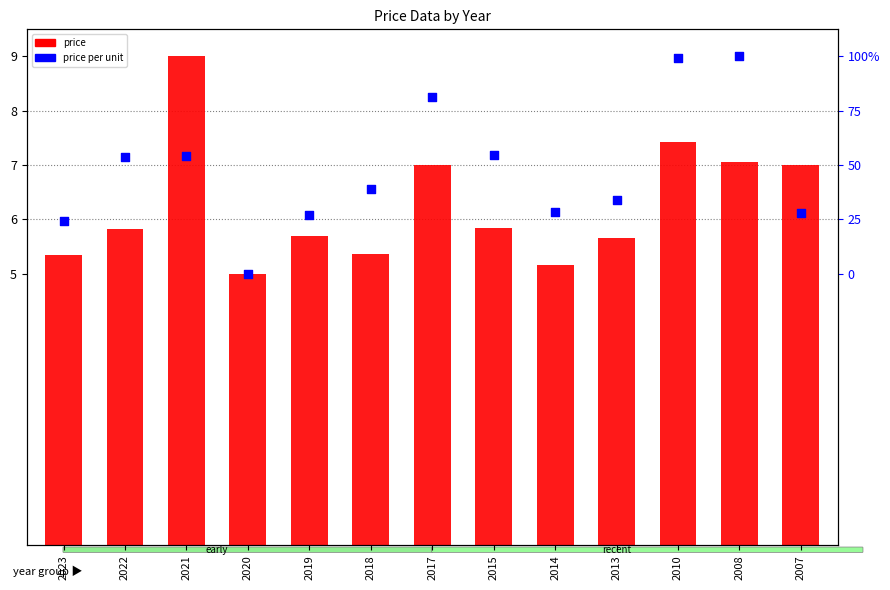

At which category is the sum across all series the highest?

2010